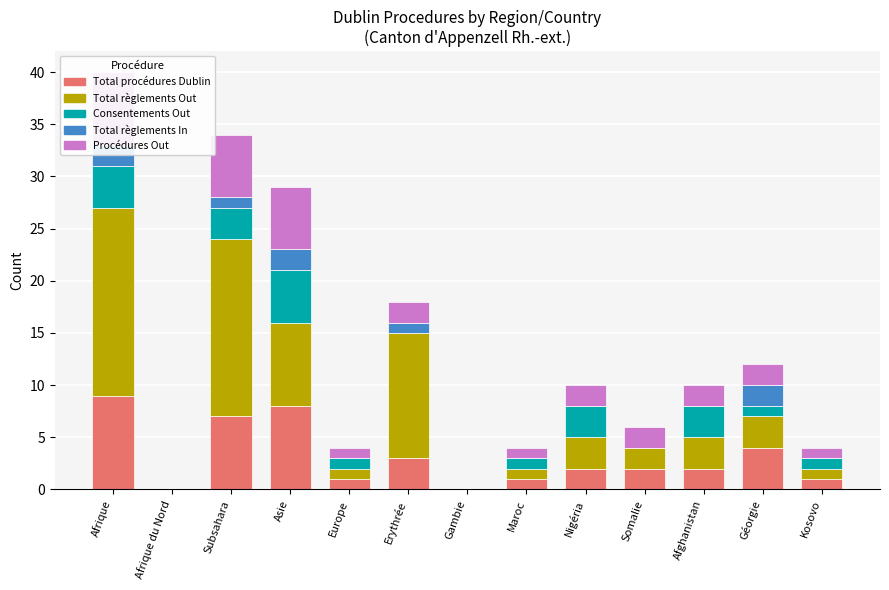

The value of Procédures Out at Europe is 1. True or false?

True